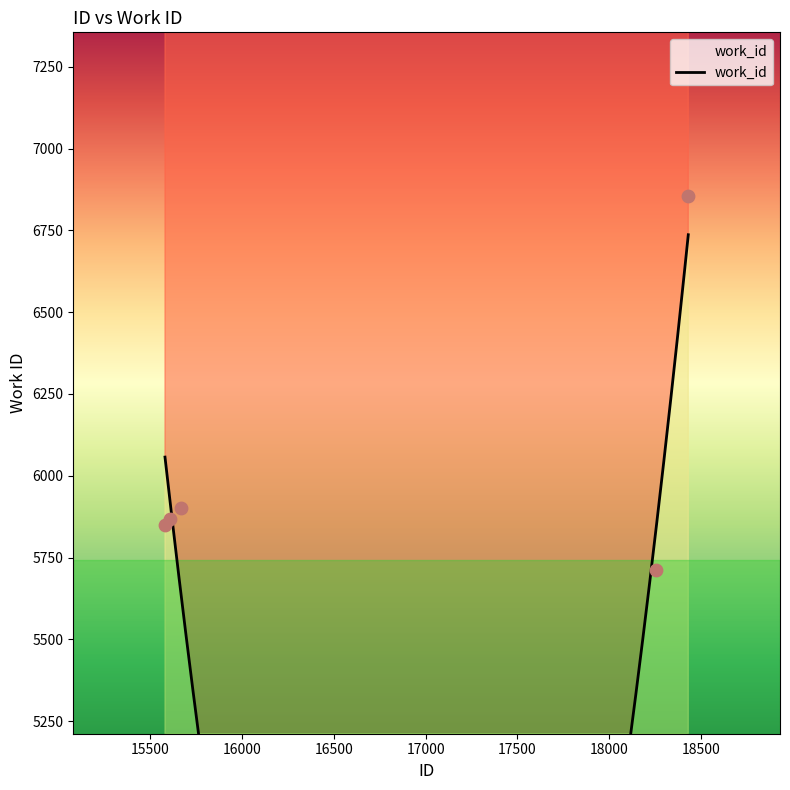

Which has a higher value, 18432 or 15608?

18432